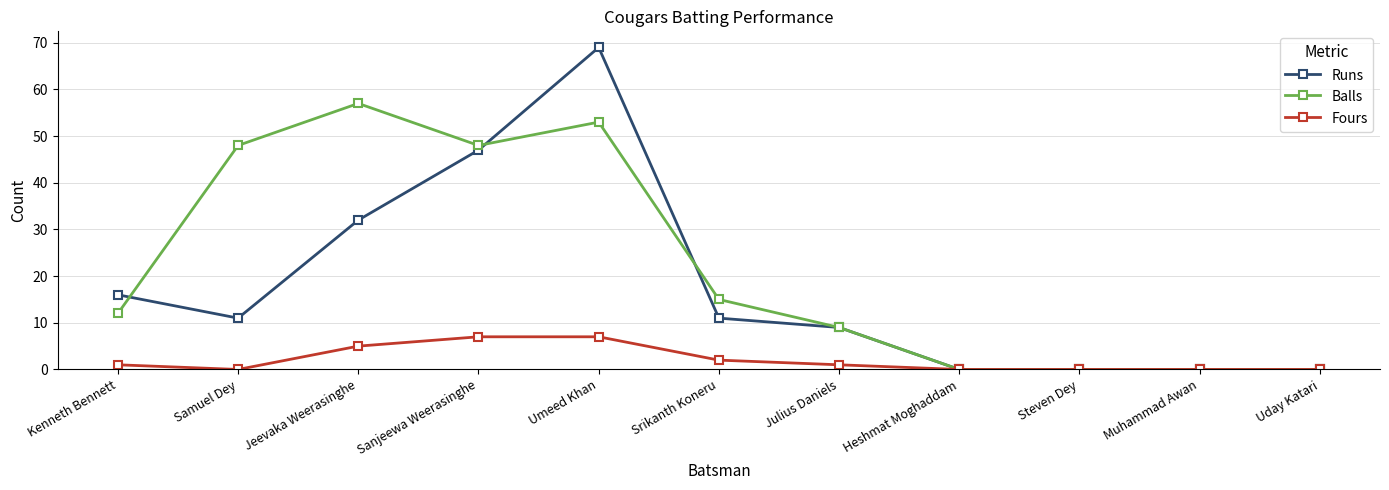

True or false: Balls and Runs cross at least once.

True